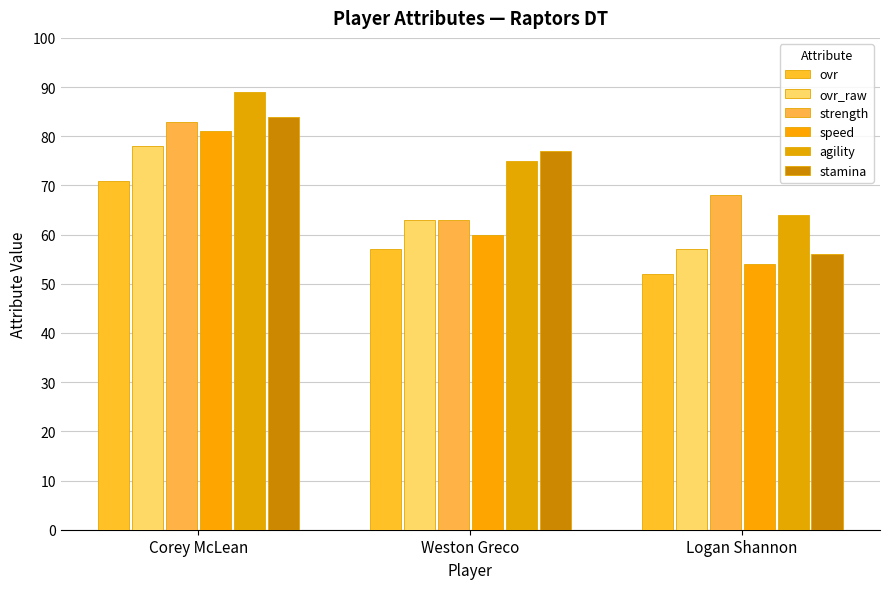

The value of stamina at Logan Shannon is 12. True or false?

False